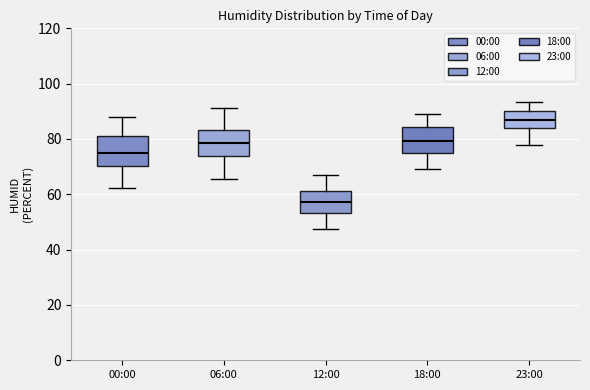

Reading left to right, read every box against the y-axis: the position of its median line, the range the box covers, and the ends of its whiskers. The values are not printed on the chart, so give them approximately, as read against the axis.

00:00: median 74, box 70 to 82, whiskers 62 to 88
06:00: median 78, box 74 to 84, whiskers 66 to 92
12:00: median 58, box 54 to 62, whiskers 48 to 68
18:00: median 80, box 74 to 84, whiskers 70 to 90
23:00: median 86, box 84 to 90, whiskers 78 to 94